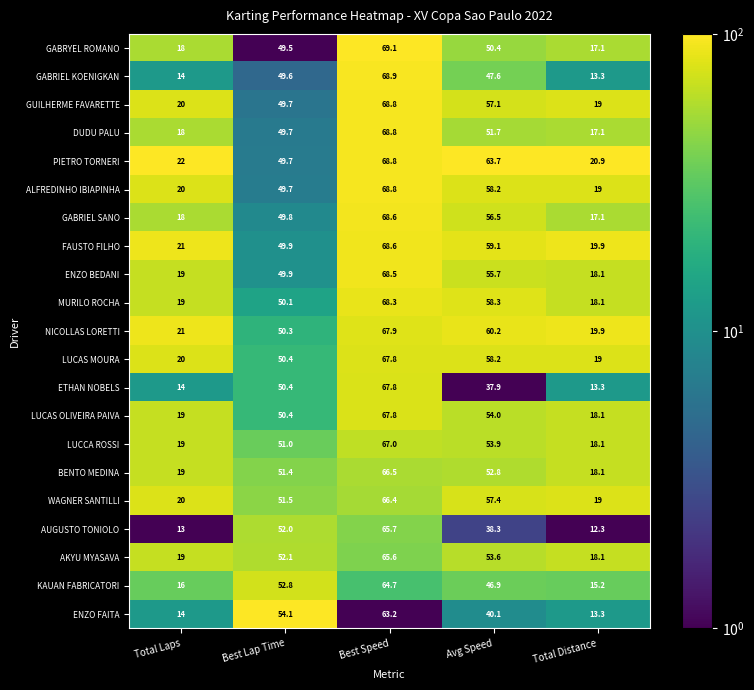

What is the maximum value for ALFREDINHO IBIAPINHA?

68.8